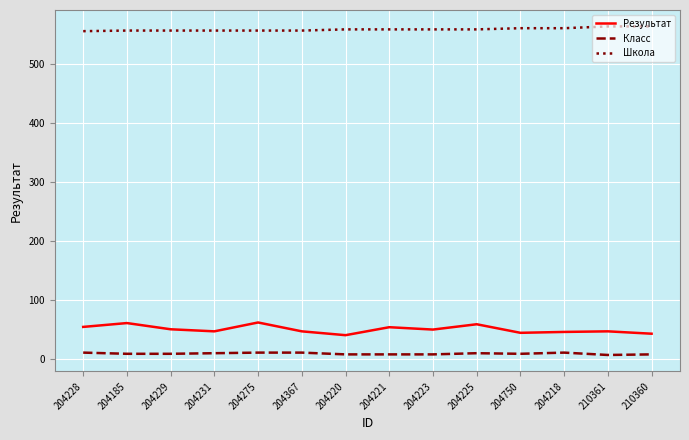

True or false: Результат and Класс intersect in this chart.

False